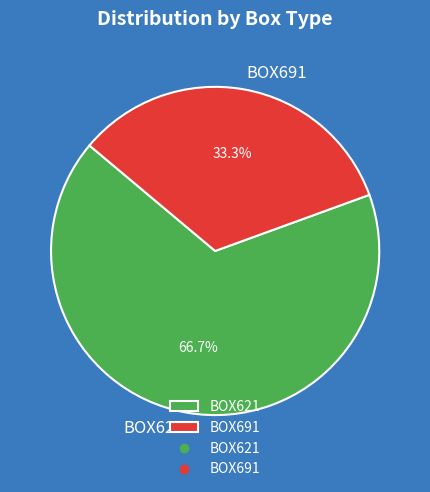

Does BOX691 account for over 50% of the chart?

No